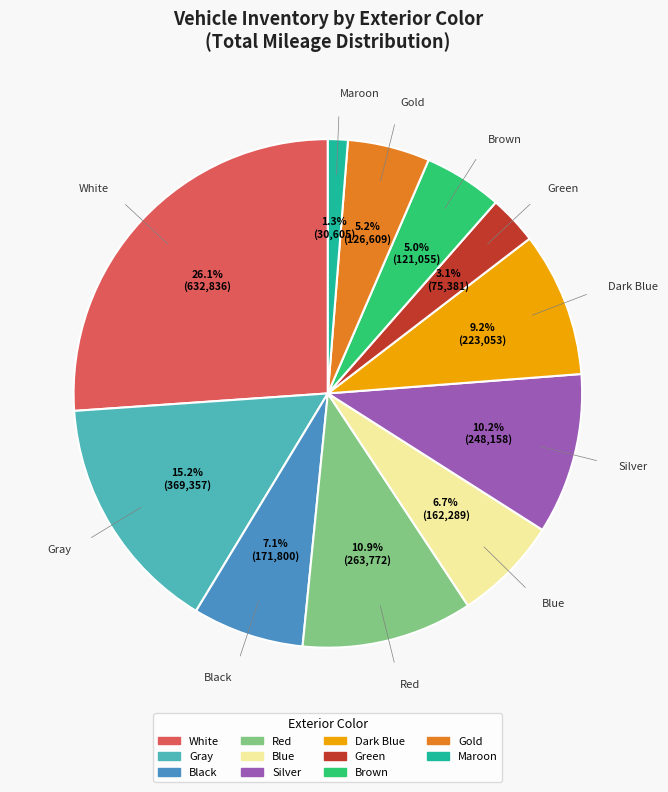

What is the smallest slice in the pie chart?

Maroon